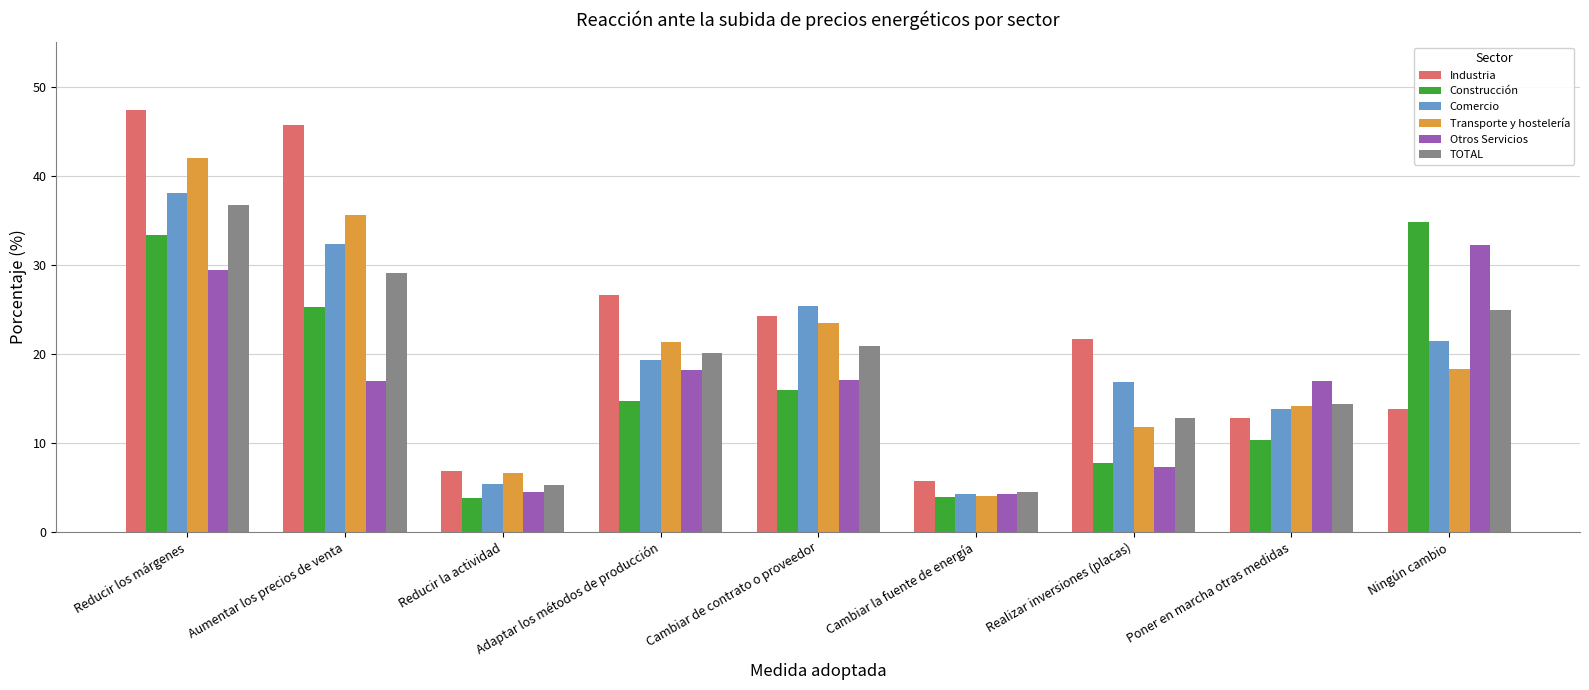

What is the value of the Comercio bar at the 8th from the left?

13.8